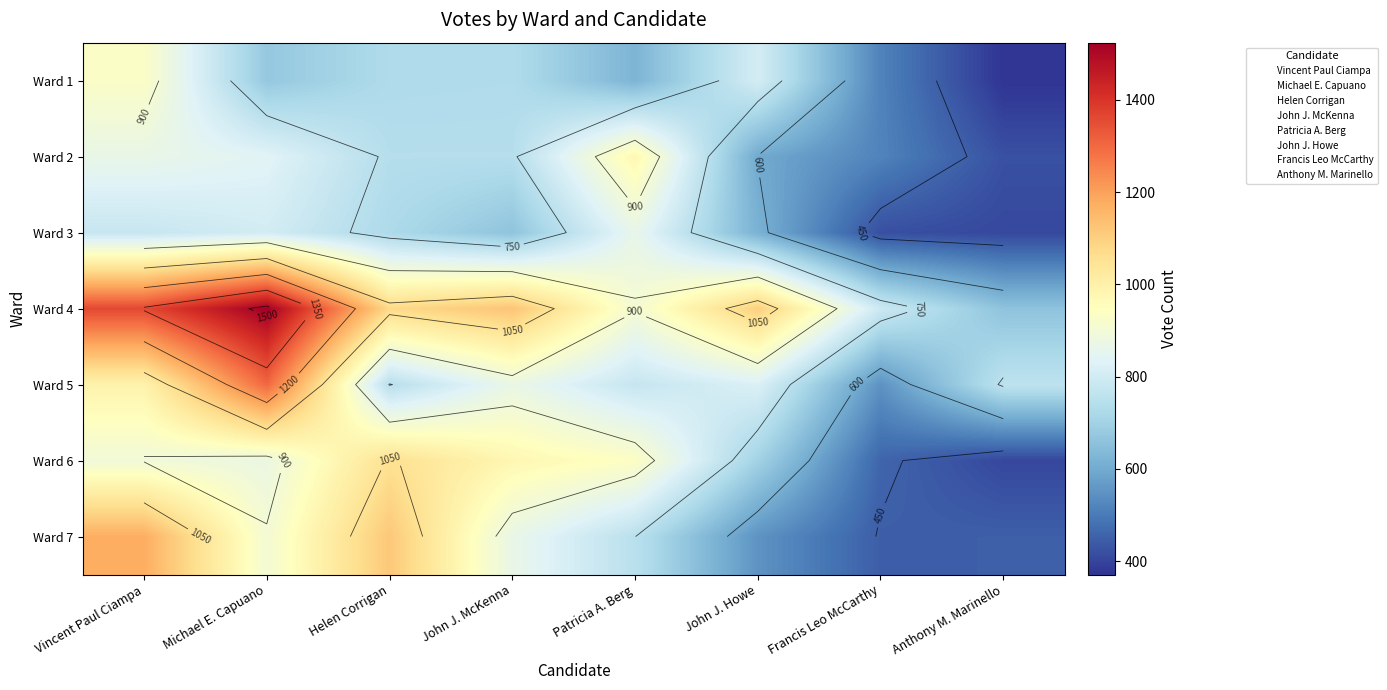

List the series in order of their peak value, lowest first.

Anthony M. Marinello, Francis Leo McCarthy, Patricia A. Berg, John J. Howe, Helen Corrigan, John J. McKenna, Vincent Paul Ciampa, Michael E. Capuano